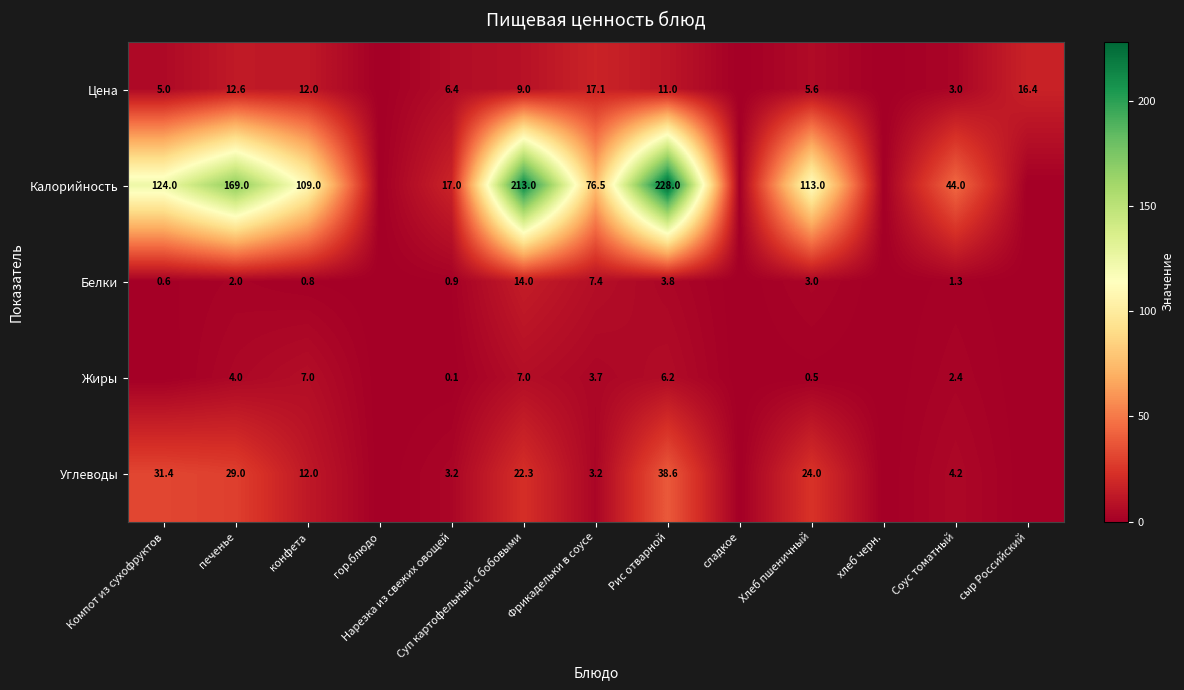

Rank the series at Фрикадельки в соусе from lowest to highest value.

Углеводы, Жиры, Белки, Цена, Калорийность